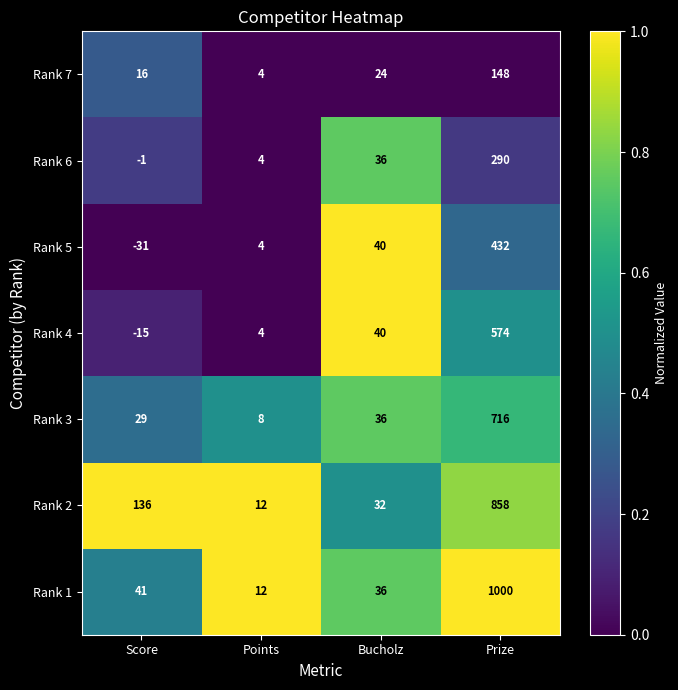

Which category has the highest value across all series?

Prize